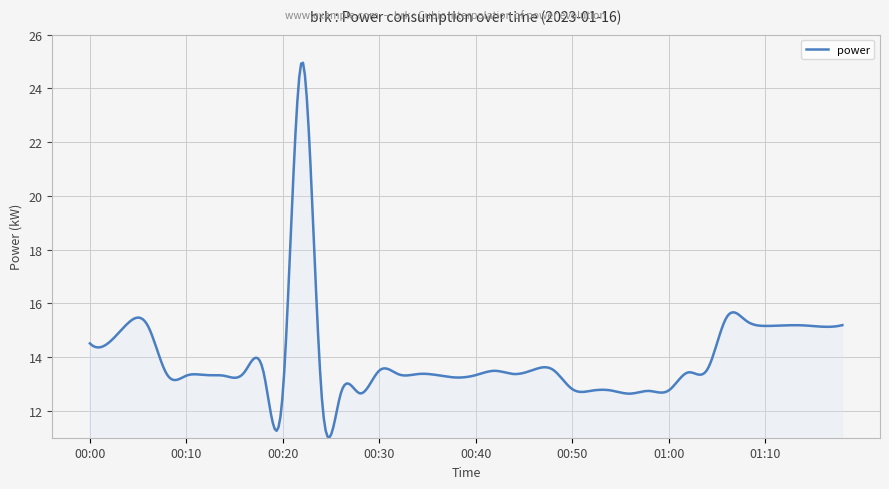

What is the smallest value displayed?

11.0